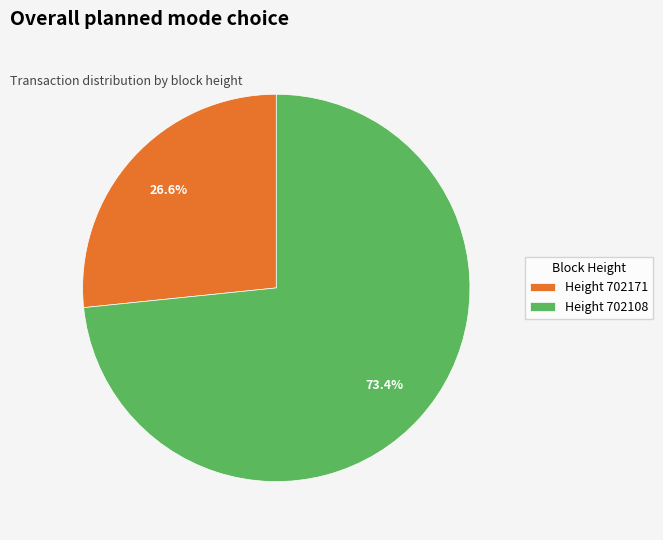

Does Height 702171 account for over 50% of the chart?

No